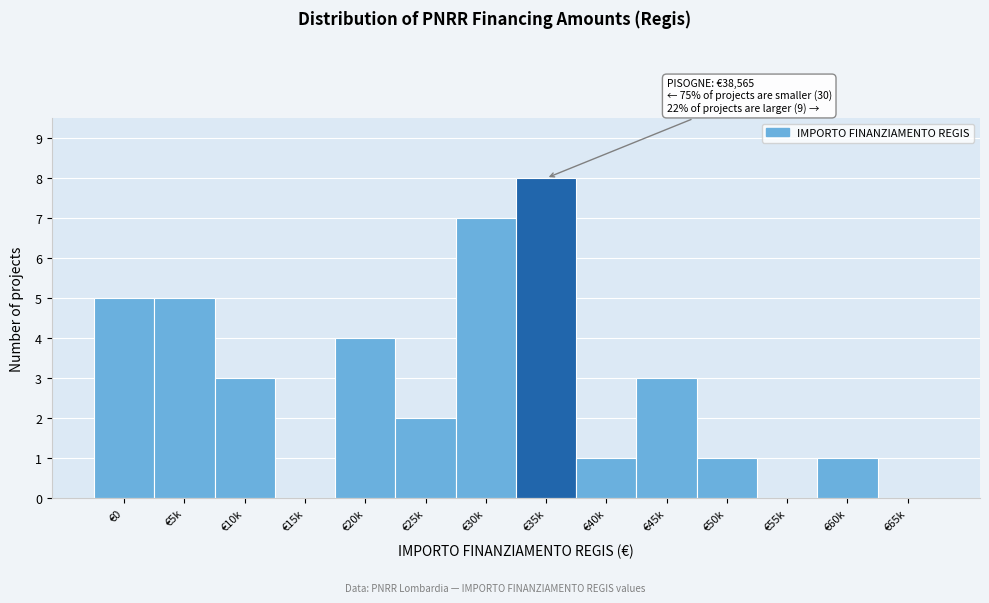

Reading right to left, extract all data points from this chart.

€65k=0	€60k=1	€55k=0	€50k=1	€45k=3	€40k=1	€35k=8	€30k=7	€25k=2	€20k=4	€15k=0	€10k=3	€5k=5	€0=5